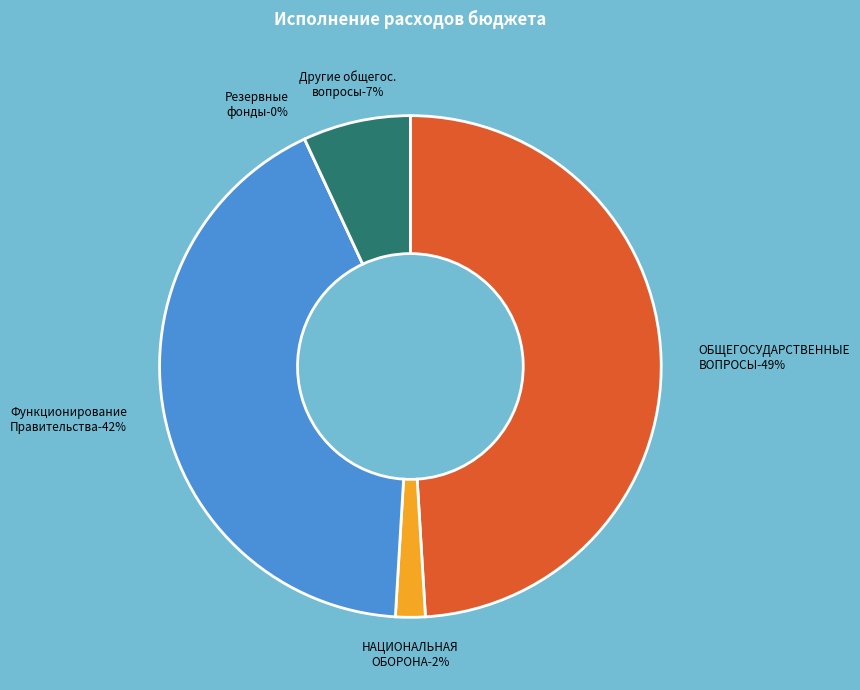

What is the smallest slice in the pie chart?

Резервные фонды